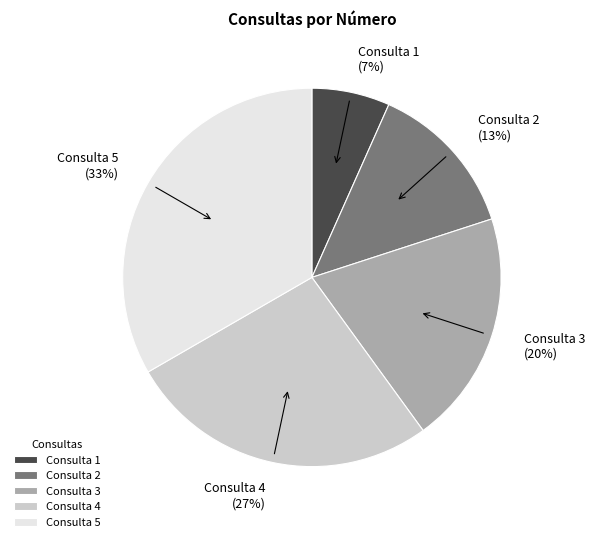

Is it true that Consulta 1 is 14% of the pie?

False